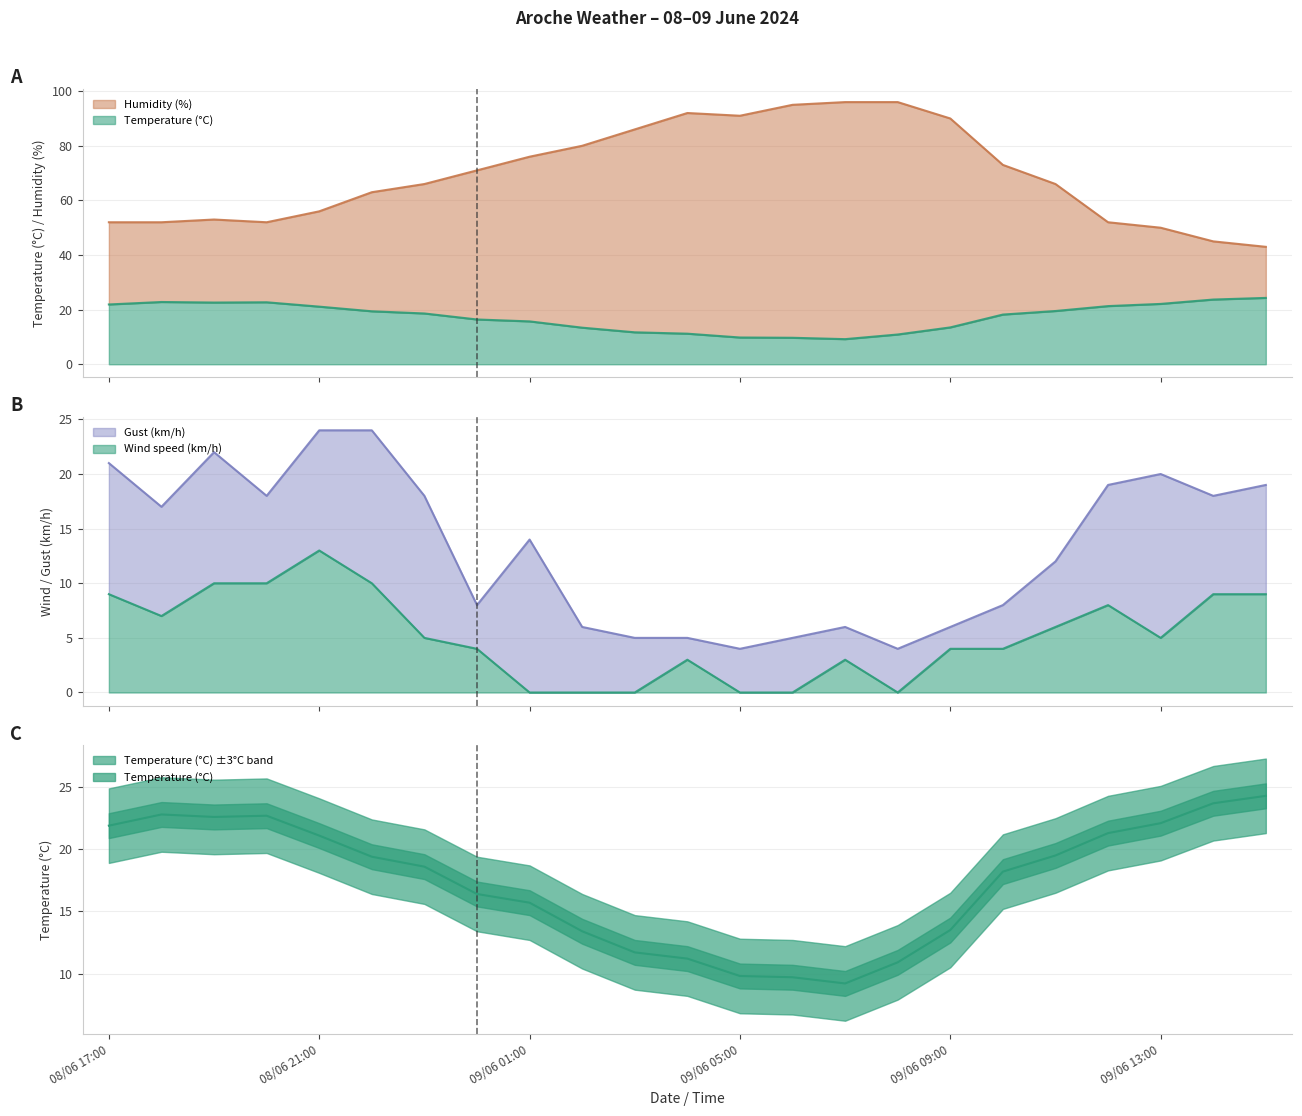

Reading left to right, extract all data points from this chart.

Temperature (°C): 08/06 17:00=21.9	08/06 18:00=22.8	08/06 19:00=22.6	08/06 20:00=22.7	08/06 21:00=21.1	08/06 22:00=19.4	08/06 23:00=18.6	09/06 00:00=16.4	09/06 01:00=15.7	09/06 02:00=13.4	09/06 03:00=11.7	09/06 04:00=11.2	09/06 05:00=9.8	09/06 06:00=9.7	09/06 07:00=9.2	09/06 08:00=10.9	09/06 09:00=13.5	09/06 10:00=18.2	09/06 11:00=19.5	09/06 12:00=21.3	09/06 13:00=22.1	09/06 14:00=23.7	09/06 15:00=24.3
Humidity (%): 08/06 17:00=52.0	08/06 18:00=52.0	08/06 19:00=53.0	08/06 20:00=52.0	08/06 21:00=56.0	08/06 22:00=63.0	08/06 23:00=66.0	09/06 00:00=71.0	09/06 01:00=76.0	09/06 02:00=80.0	09/06 03:00=86.0	09/06 04:00=92.0	09/06 05:00=91.0	09/06 06:00=95.0	09/06 07:00=96.0	09/06 08:00=96.0	09/06 09:00=90.0	09/06 10:00=73.0	09/06 11:00=66.0	09/06 12:00=52.0	09/06 13:00=50.0	09/06 14:00=45.0	09/06 15:00=43.0
Wind speed (km/h): 08/06 17:00=9.0	08/06 18:00=7.0	08/06 19:00=10.0	08/06 20:00=10.0	08/06 21:00=13.0	08/06 22:00=10.0	08/06 23:00=5.0	09/06 00:00=4.0	09/06 01:00=0.0	09/06 02:00=0.0	09/06 03:00=0.0	09/06 04:00=3.0	09/06 05:00=0.0	09/06 06:00=0.0	09/06 07:00=3.0	09/06 08:00=0.0	09/06 09:00=4.0	09/06 10:00=4.0	09/06 11:00=6.0	09/06 12:00=8.0	09/06 13:00=5.0	09/06 14:00=9.0	09/06 15:00=9.0
Gust (km/h): 08/06 17:00=21.0	08/06 18:00=17.0	08/06 19:00=22.0	08/06 20:00=18.0	08/06 21:00=24.0	08/06 22:00=24.0	08/06 23:00=18.0	09/06 00:00=8.0	09/06 01:00=14.0	09/06 02:00=6.0	09/06 03:00=5.0	09/06 04:00=5.0	09/06 05:00=4.0	09/06 06:00=5.0	09/06 07:00=6.0	09/06 08:00=4.0	09/06 09:00=6.0	09/06 10:00=8.0	09/06 11:00=12.0	09/06 12:00=19.0	09/06 13:00=20.0	09/06 14:00=18.0	09/06 15:00=19.0